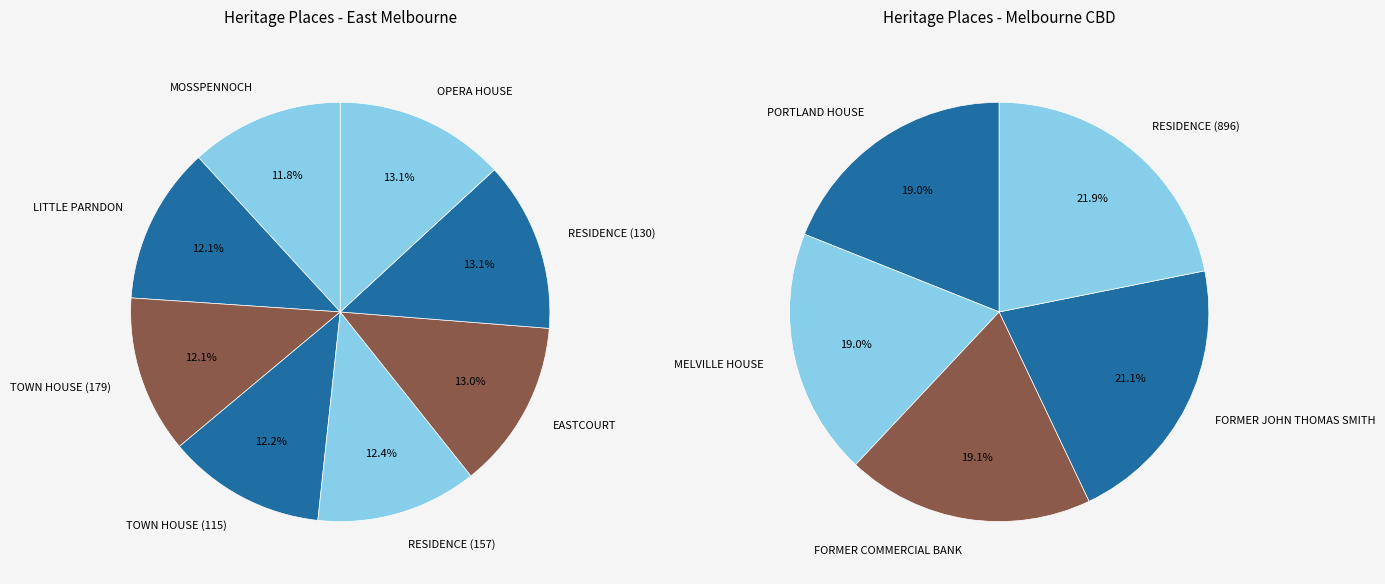

Is it true that LITTLE PARNDON is 18% of the pie?

False